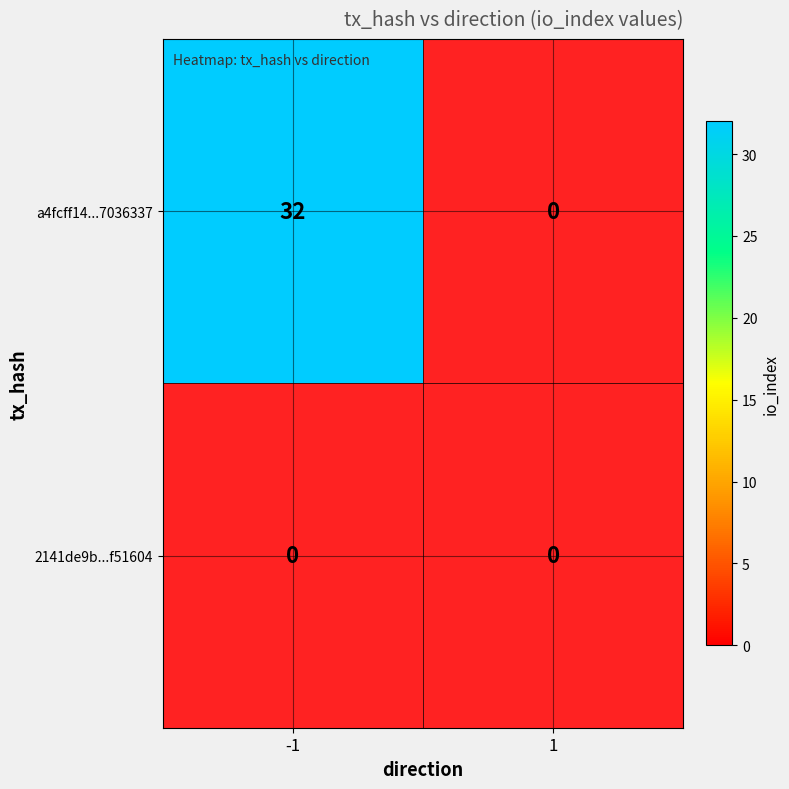

Rank the series by their maximum value, from lowest to highest.

2141de9b...f51604, a4fcff14...7036337